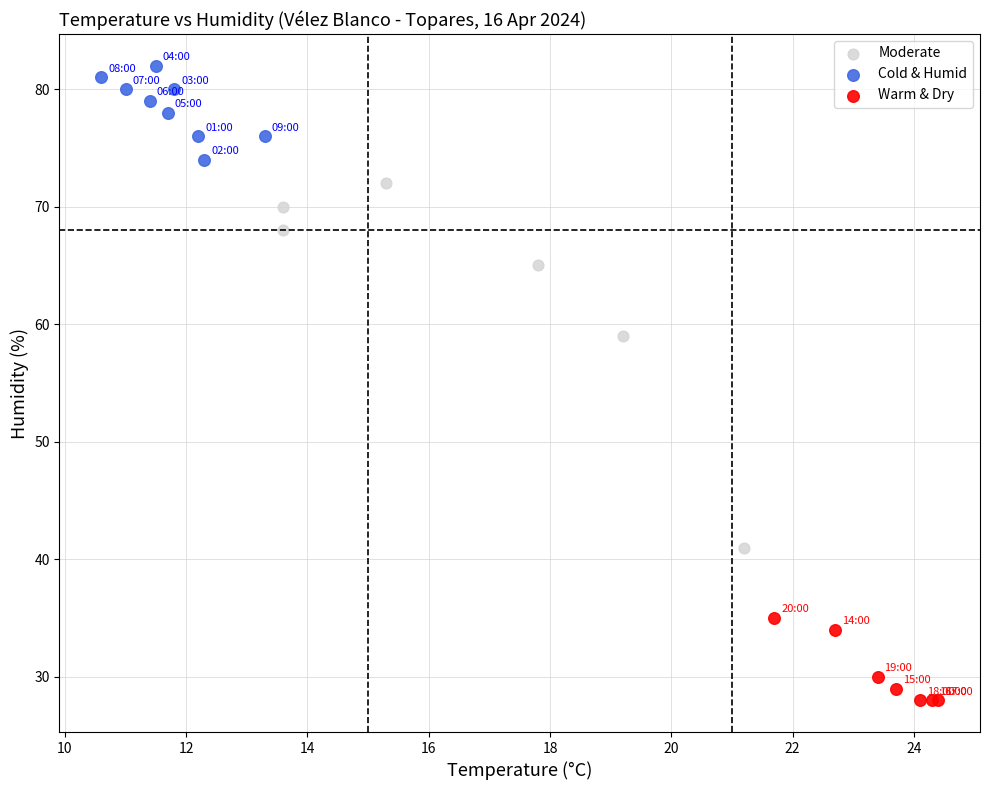

What are all the series names shown in the legend?

Moderate, Cold & Humid, Warm & Dry